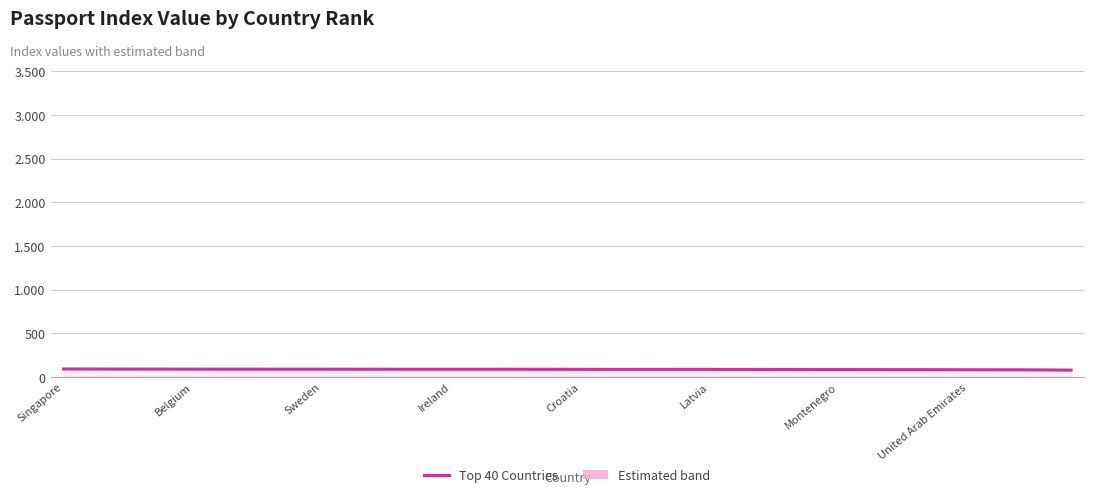

Which category has the lowest value across all series?

39